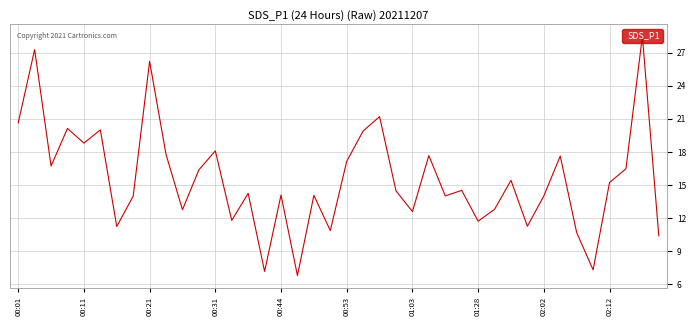

What is the difference between the maximum and minimum values?

21.7